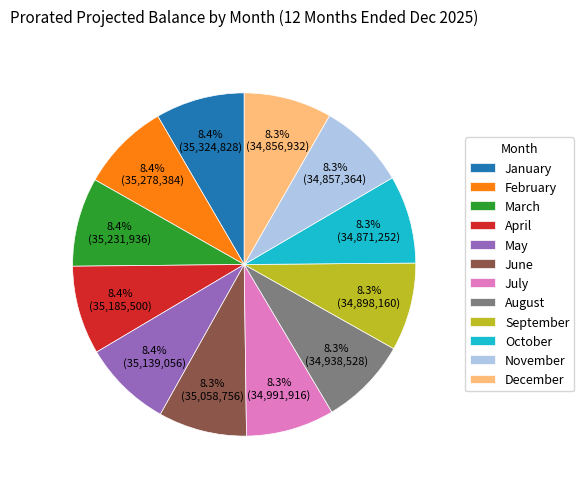

How much of the chart is everything except April?

91.6%